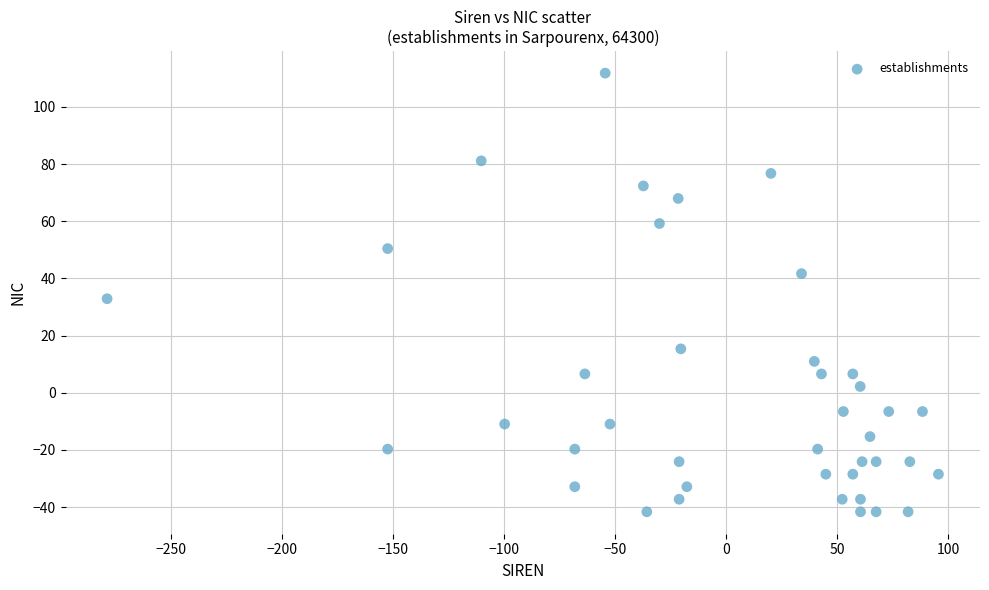

What is the range of X values (max minus min)?

374.6